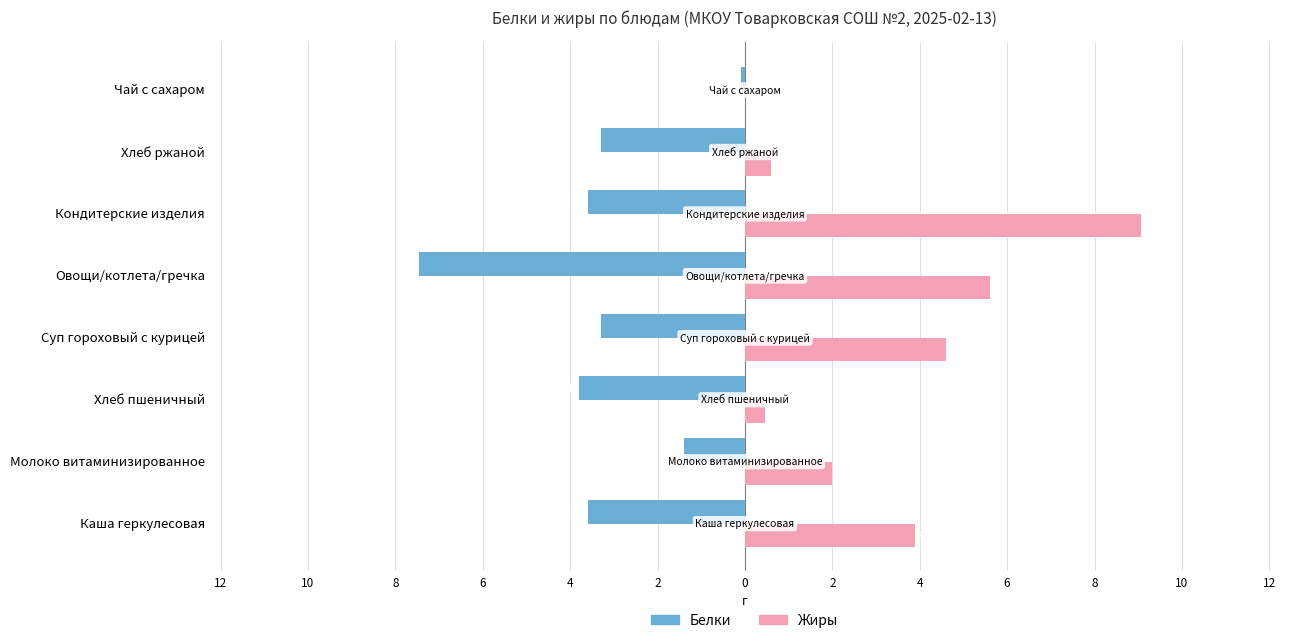

What are all the series names shown in the legend?

Белки, Жиры